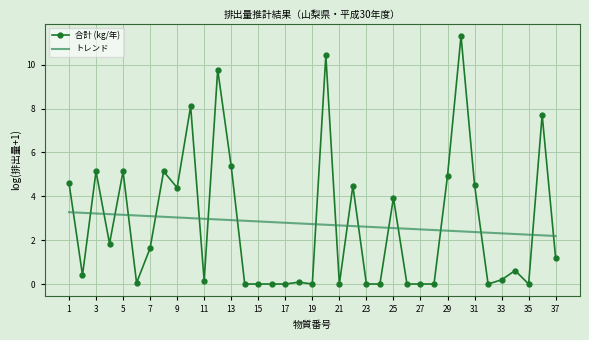

Rank the series by their maximum value, from highest to lowest.

合計 (kg/年), トレンド